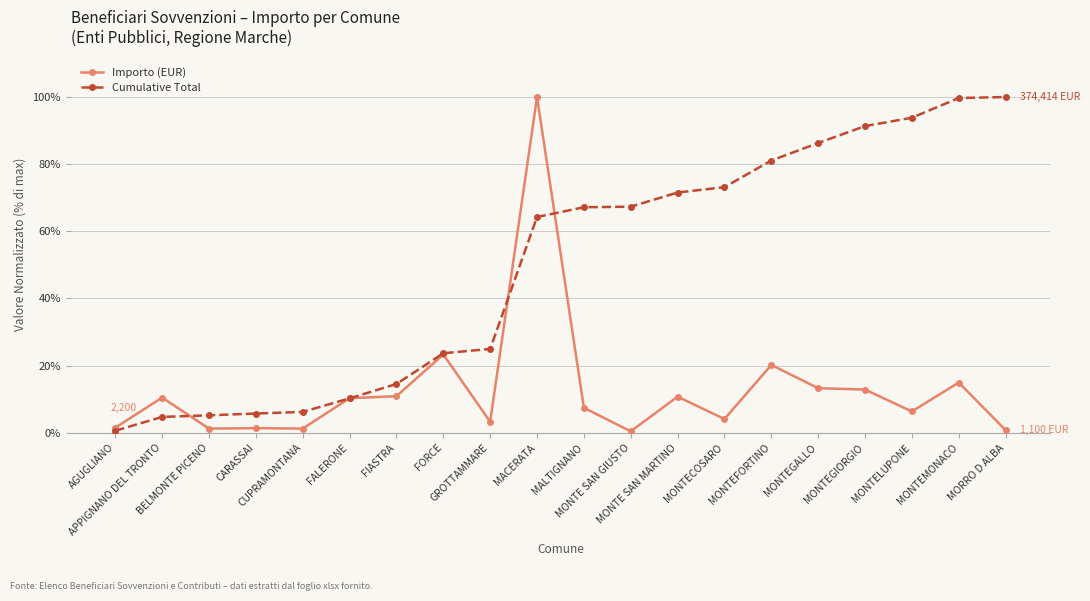

Does the chart have visible grid lines?

Yes